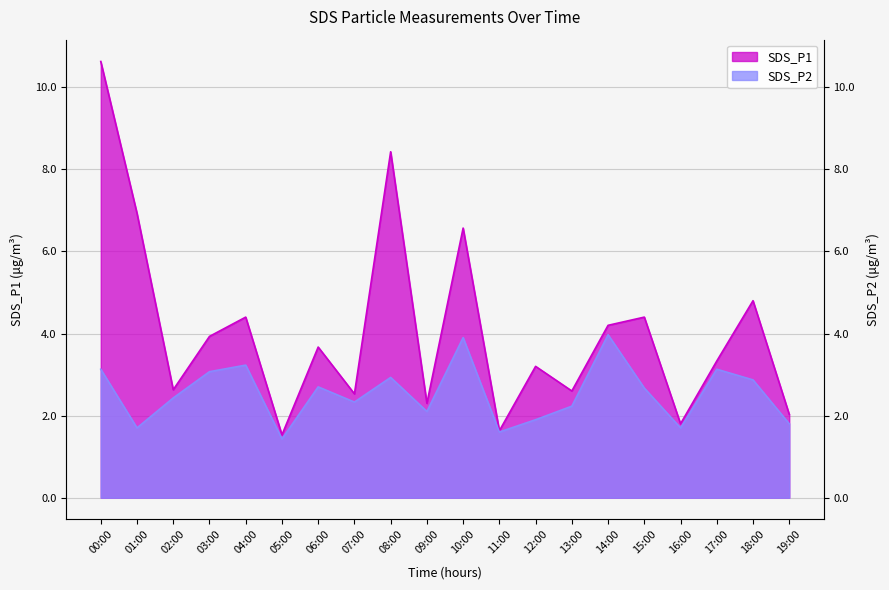

In SDS_P1, how many points are lower than both neighbors (excluding endpoints)?

7